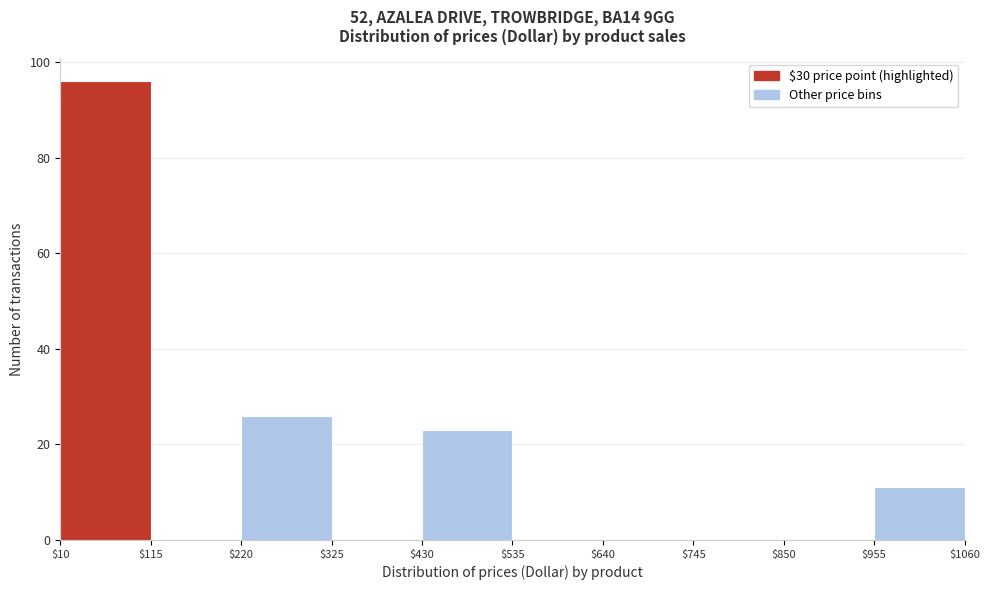

Which range on the x-axis has the tallest bar?

$10 to $115